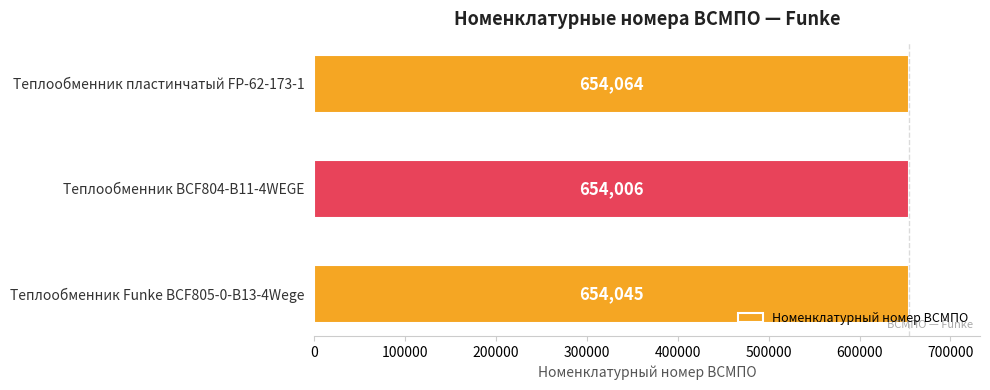

What is the ratio of the value at Теплообменник пластинчатый FP-62-173-1 to the value at Теплообменник Funke BCF805-0-B13-4Wege?

1.0